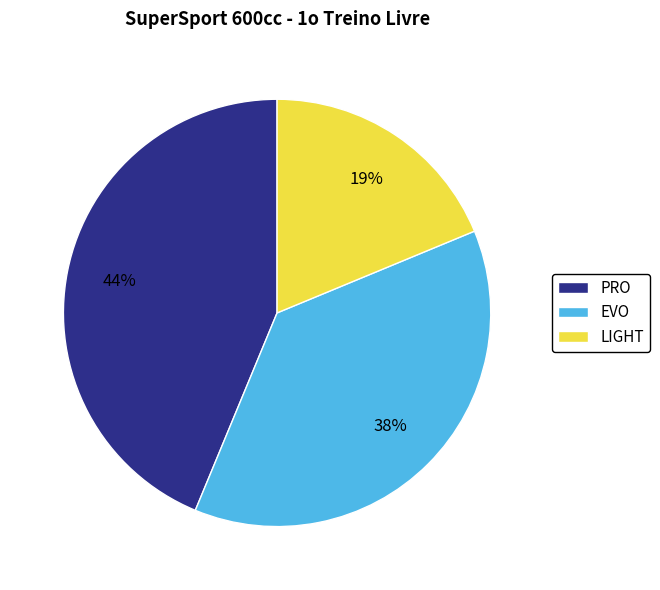

How many segments does this pie chart have?

3